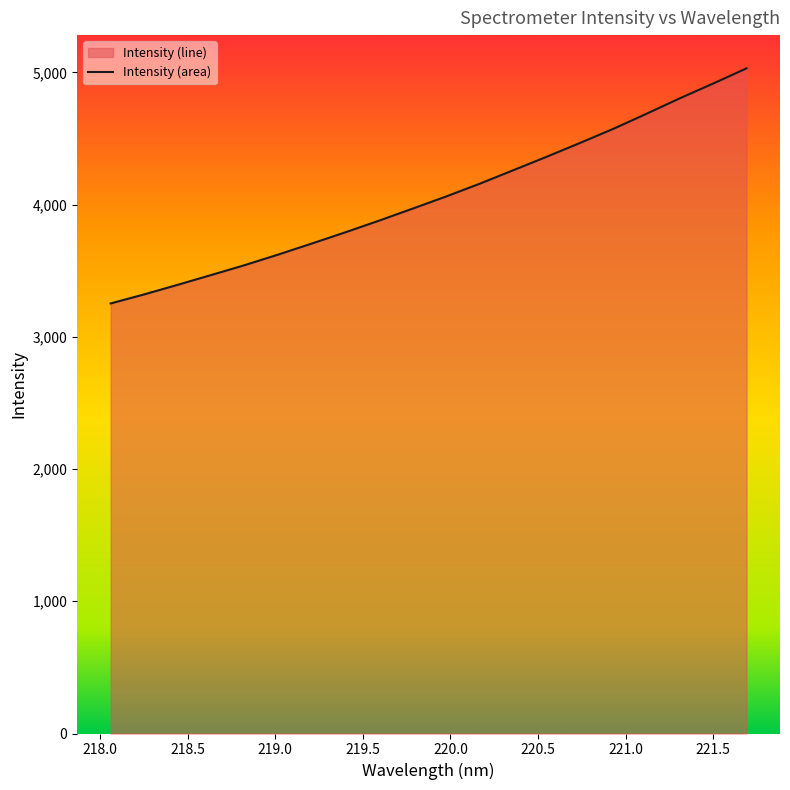

What is the maximum value shown in the chart?

5030.7